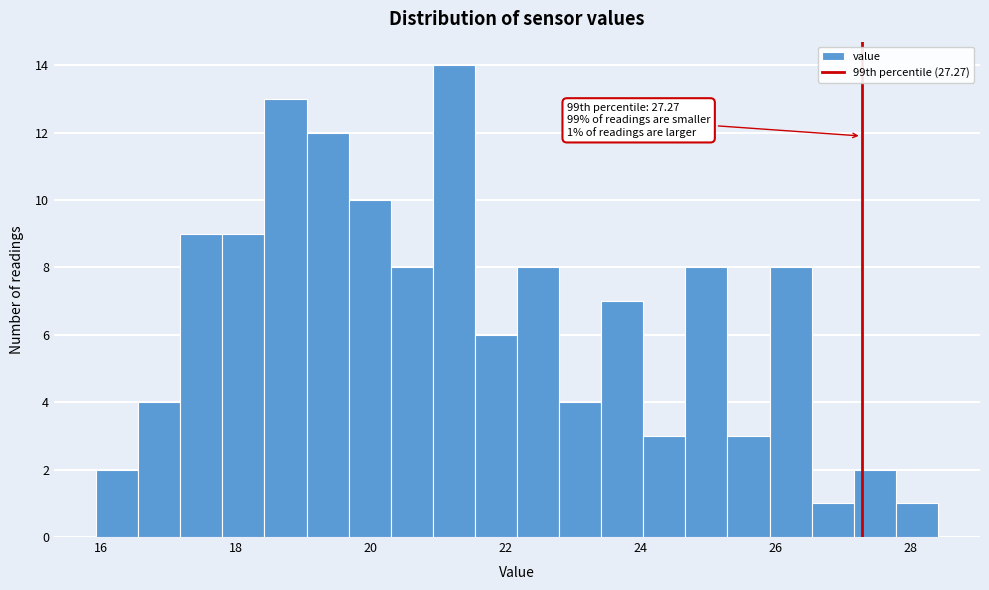

Read against the x-axis, roughly where is the centre of the tallest bar?

21.2